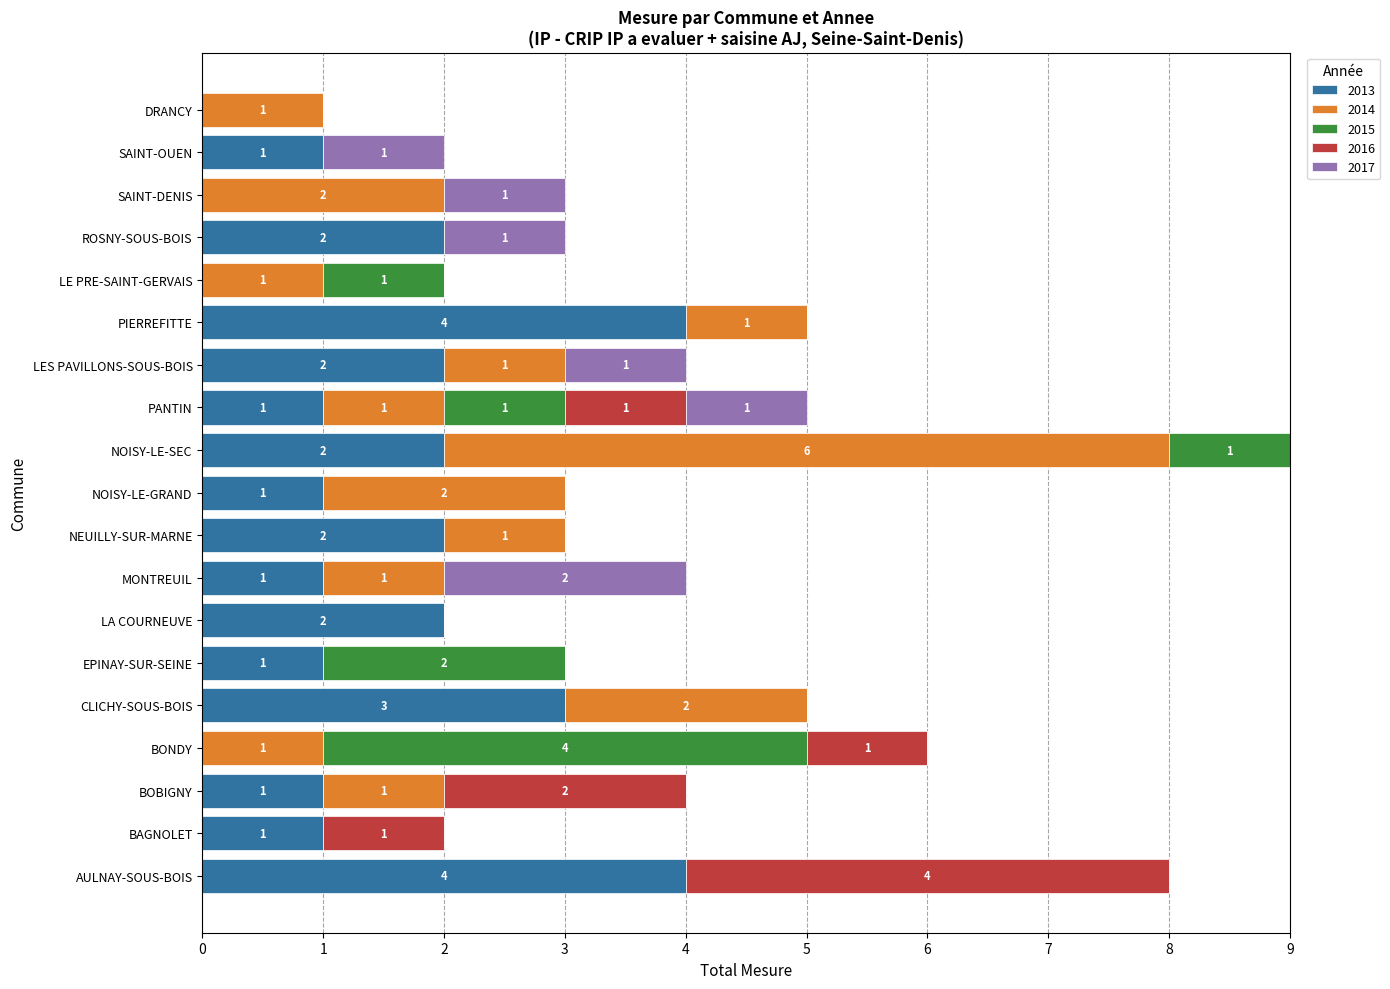

What is the maximum value for 2013?

4